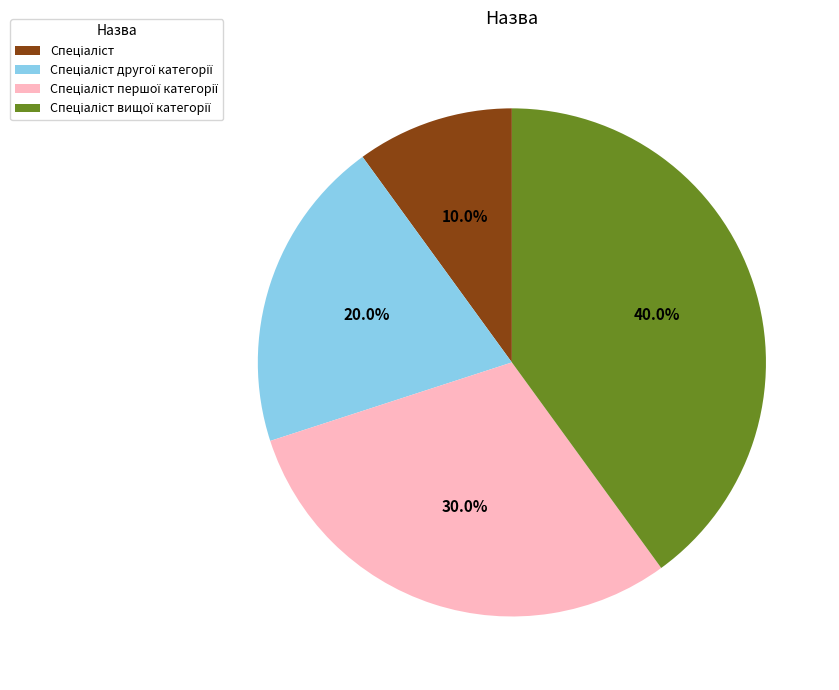

Count the number of slices in the pie.

4